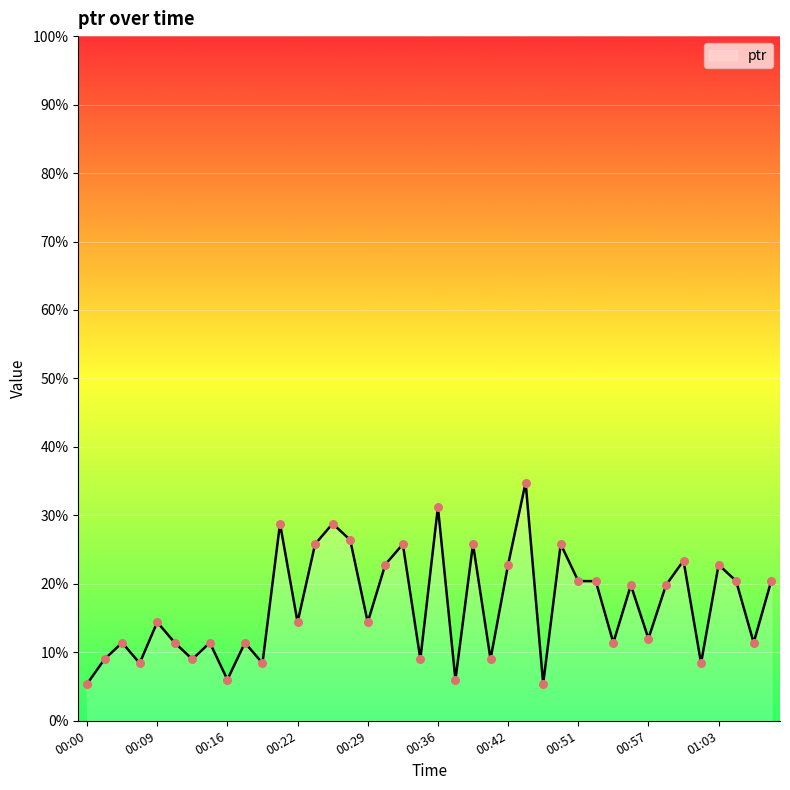

What is the greatest value displayed?

34.8